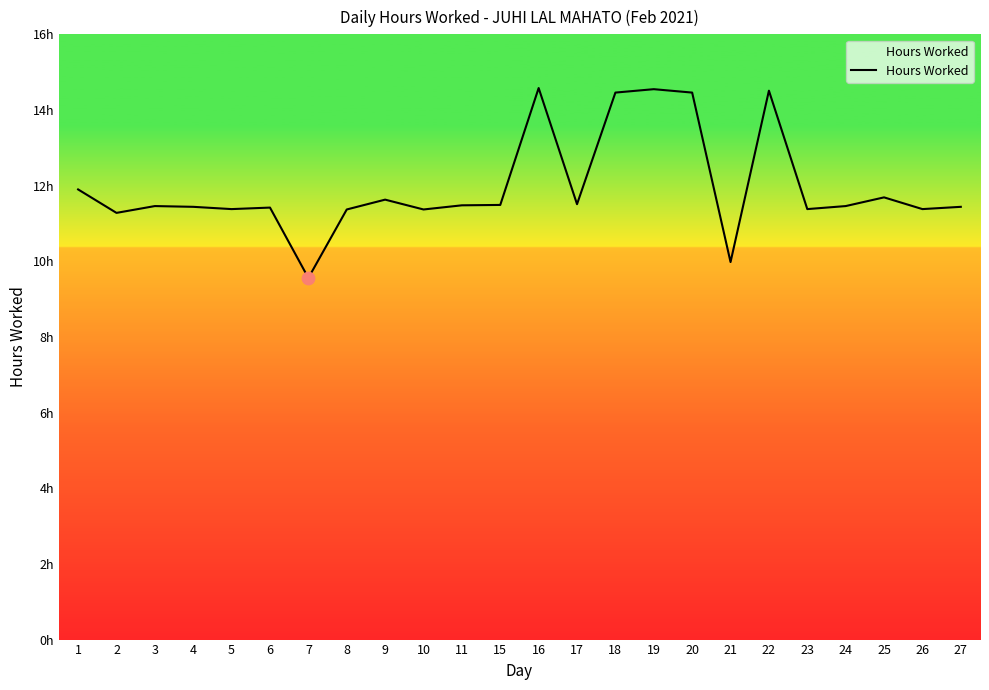

Is this an area chart (filled region under the line)?

Yes